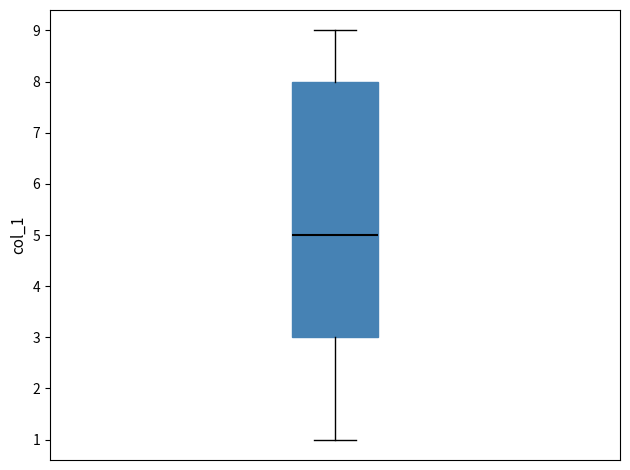

Where does the upper whisker of the box end on the y-axis? The values are not printed on the chart, so give them approximately, as read against the axis.

9